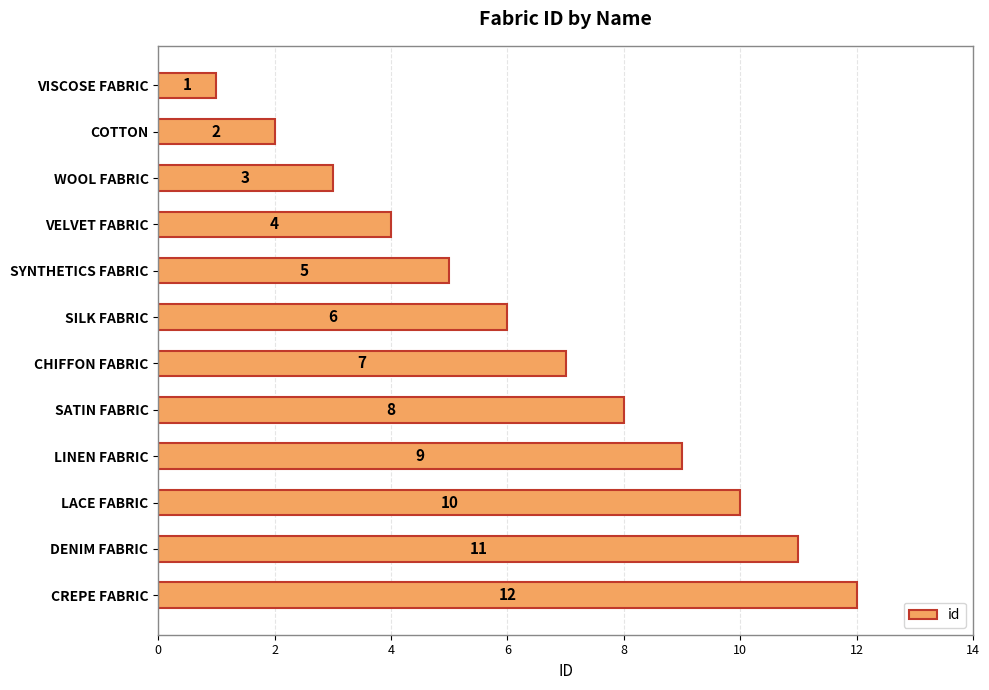

Does the chart contain any negative values?

No